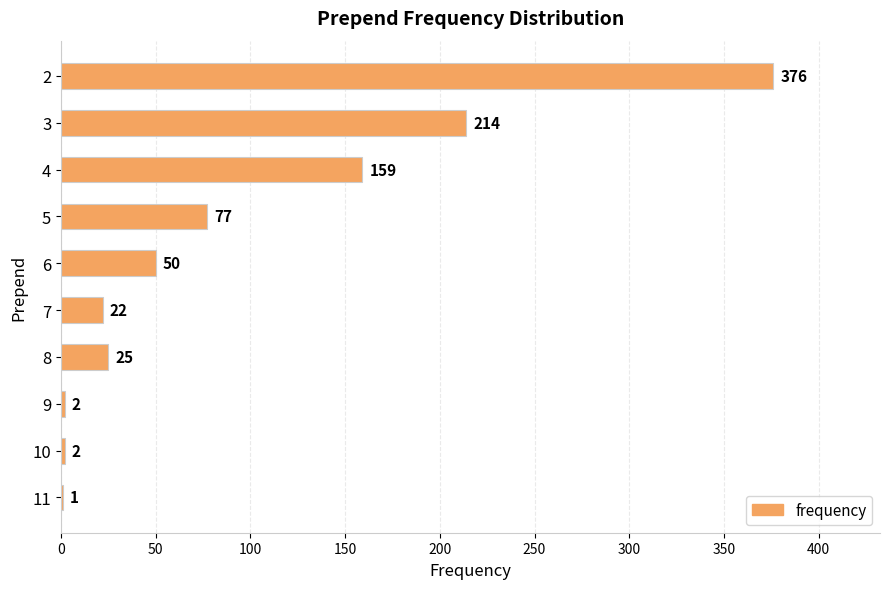

Reading top to bottom, list all the values displayed in this chart.

2=376	3=214	4=159	5=77	6=50	7=22	8=25	9=2	10=2	11=1